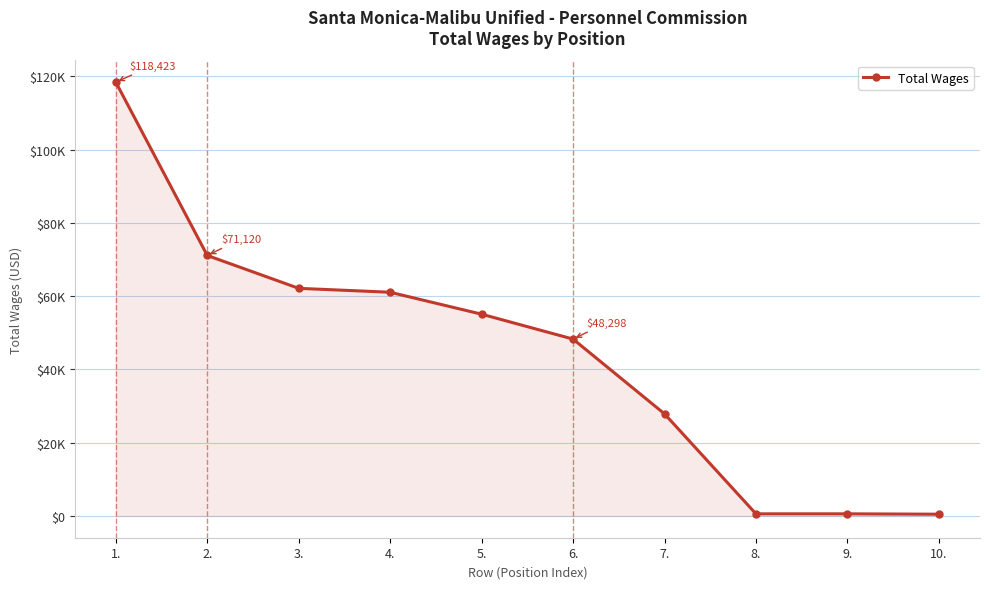

Which has a higher value, 1. or 10.?

1.